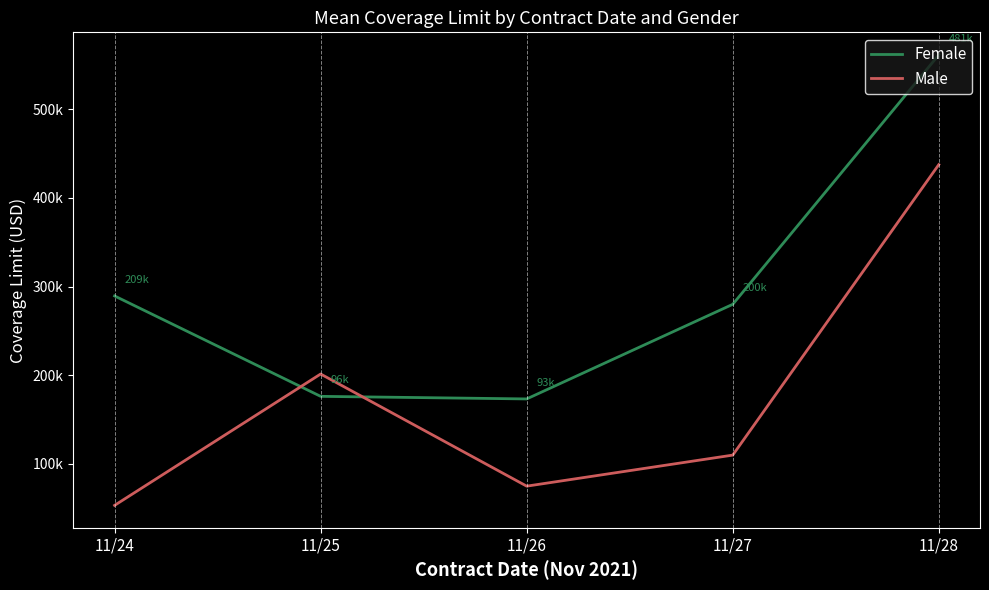

Is this an area chart (filled region under the line)?

No